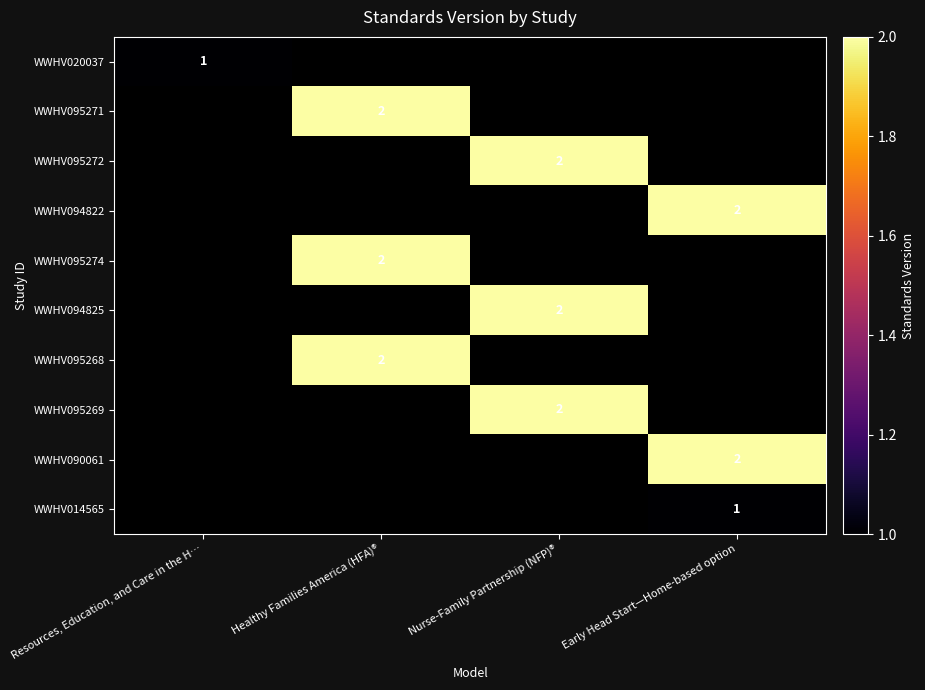

The WWHV095268 series shows 3 at Healthy Families America (HFA)®. True or false?

False